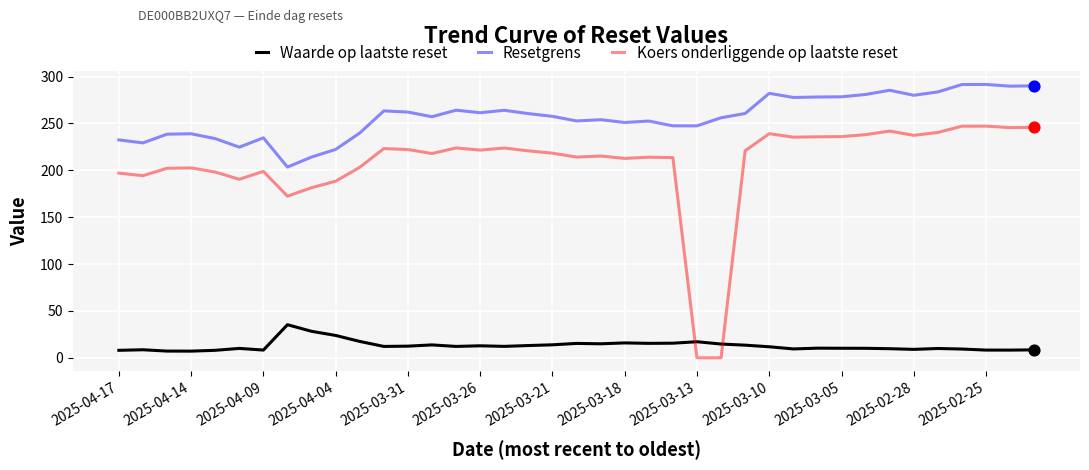

Which series has the largest total across all categories?

Resetgrens